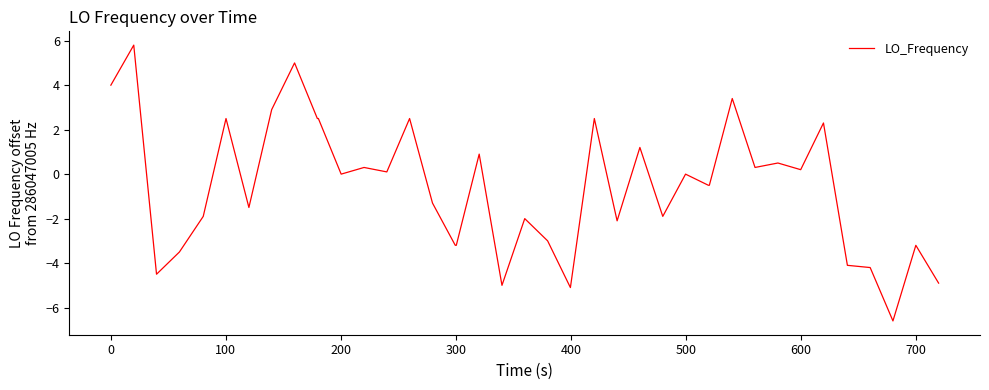

What is the maximum value shown in the chart?

5.8